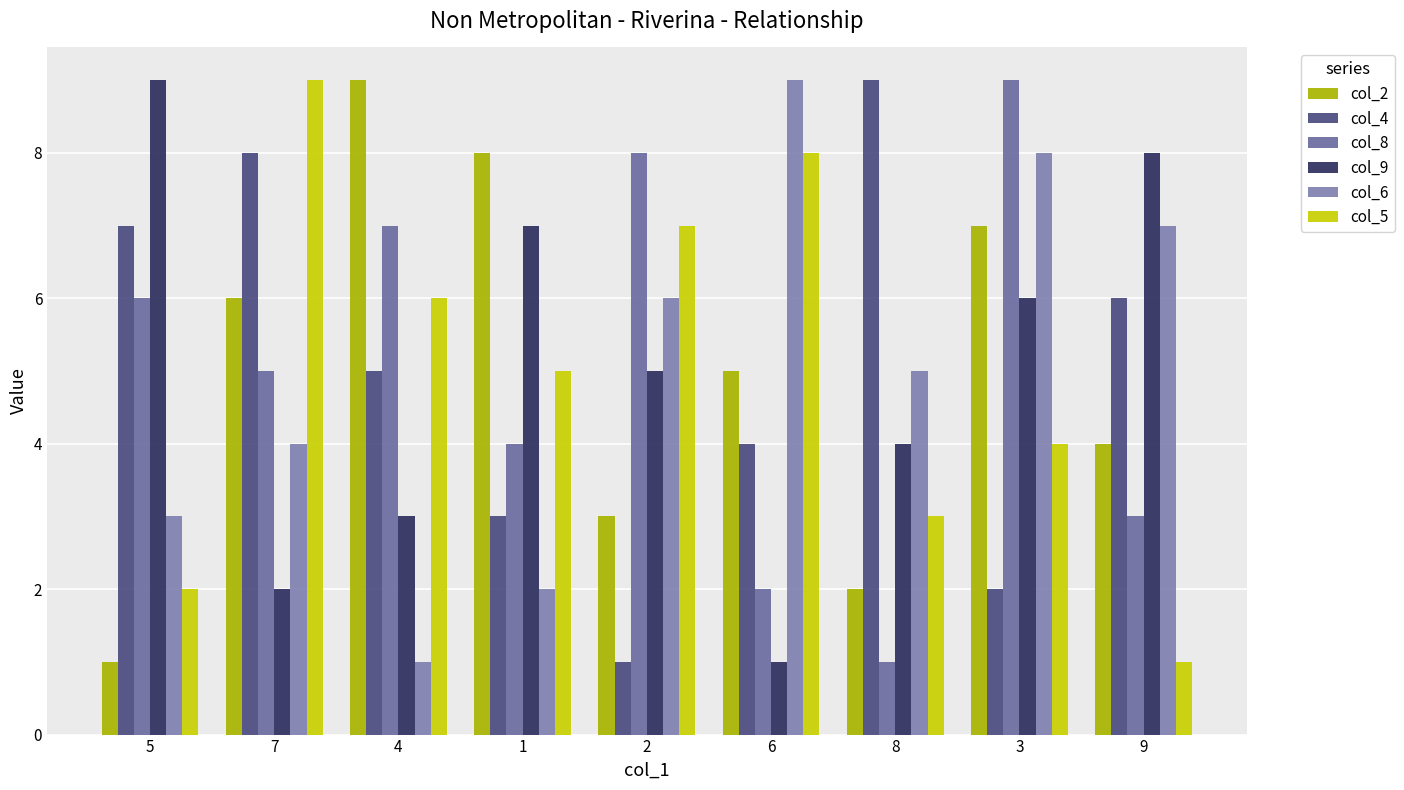

What is the difference between the highest and lowest values at 1?

6